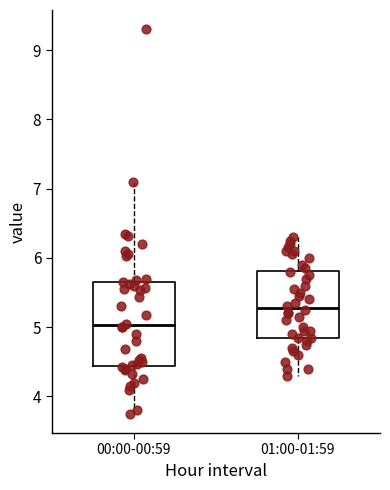

Which box's median line is the highest?

01:00-01:59